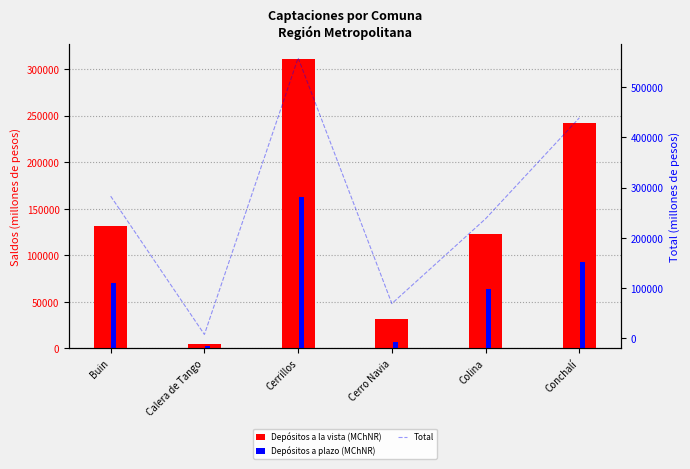

The value of Total at Calera de Tango is 7640.4. True or false?

True